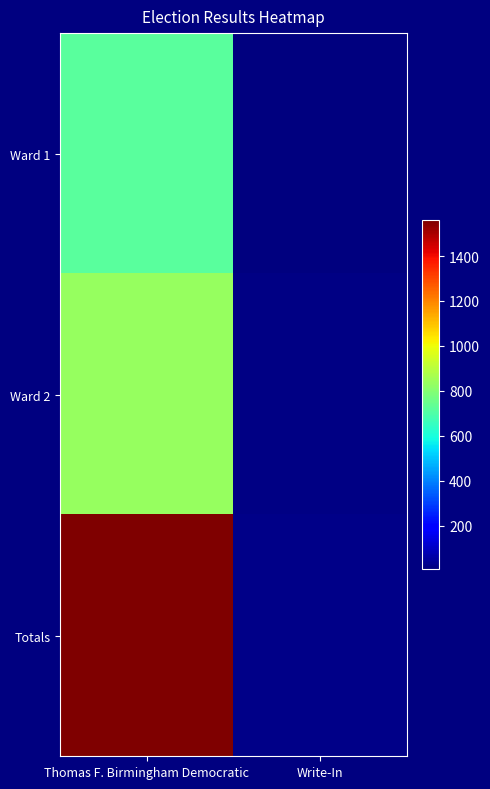

At which category is the sum across all series the highest?

Thomas F. Birmingham Democratic